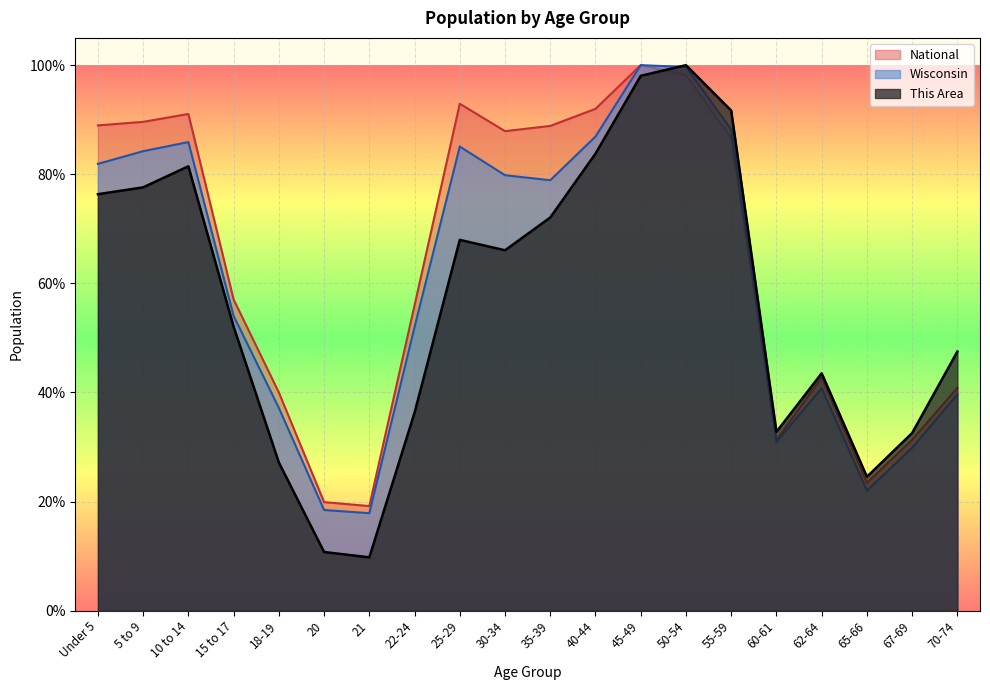

What is the minimum value shown in the chart?

9.8